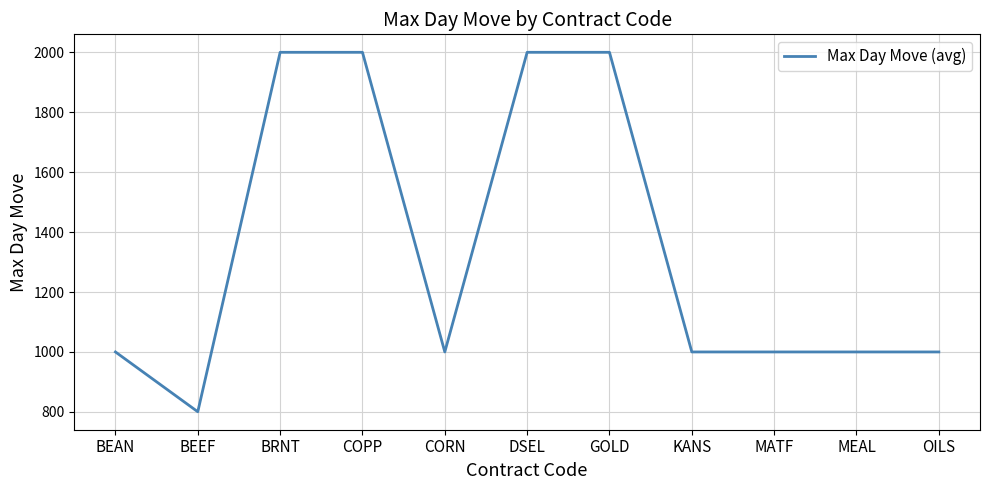

Where is the first local minimum?

BEEF